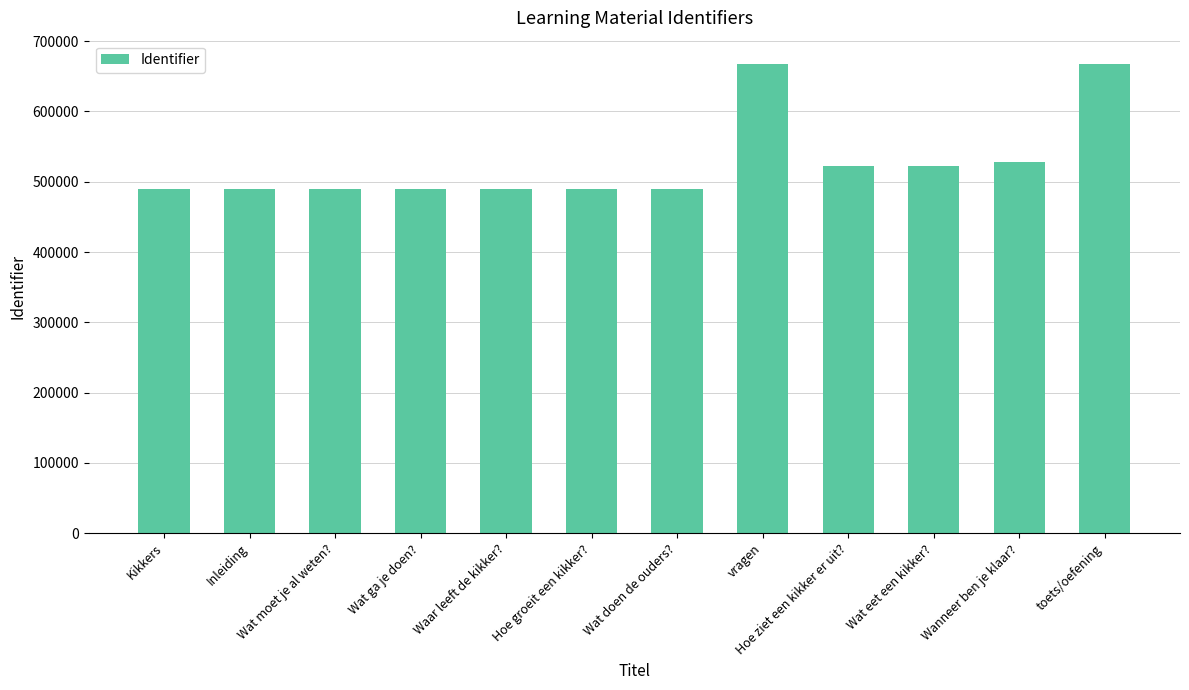

Read the value at Wat doen de ouders?.

489782